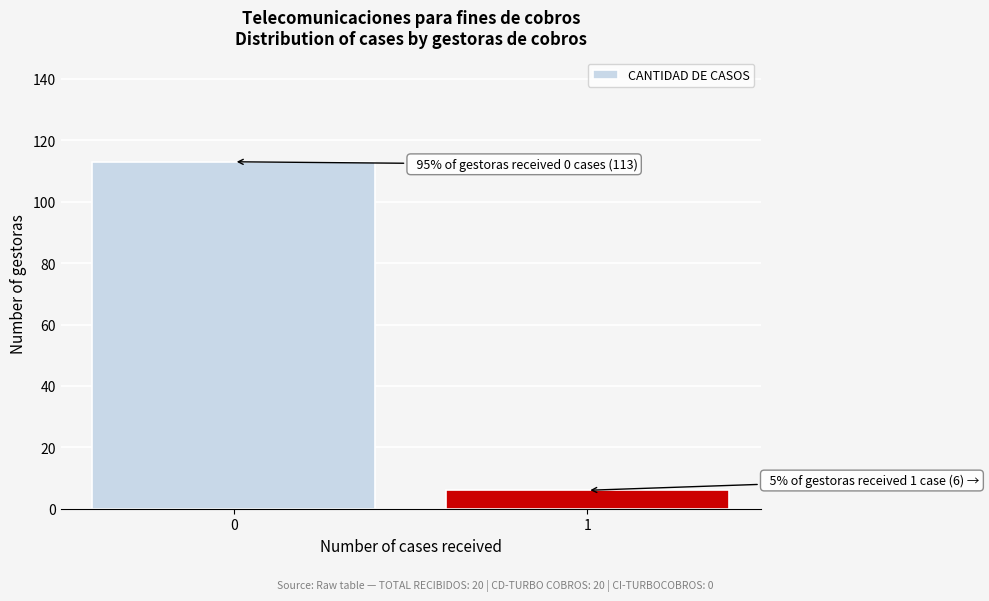

Reading right to left, list all the values displayed in this chart.

1=6	0=113